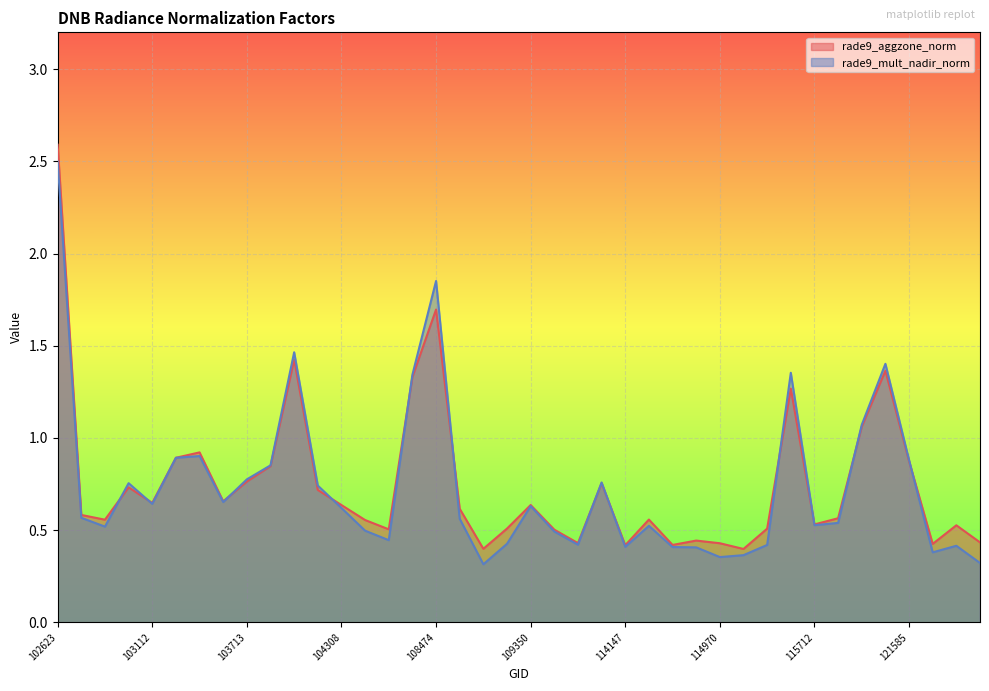

At which category does rade9_mult_nadir_norm reach its first local peak?

102993